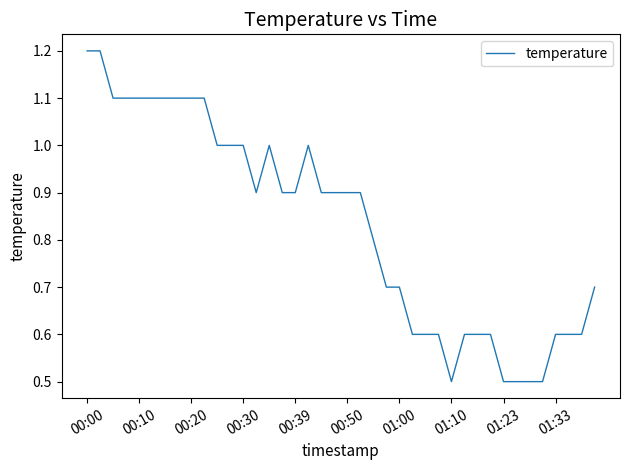

What is the difference between the maximum and minimum values?

0.7